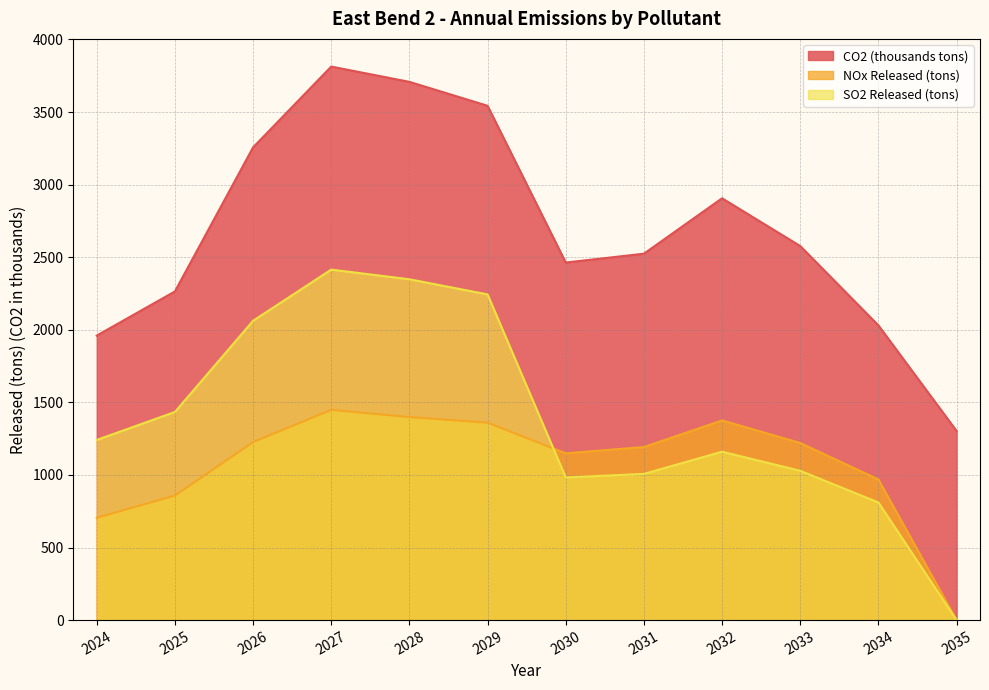

What is the value of the NOx Released (tons) point at the 5th from the left?

1398.6